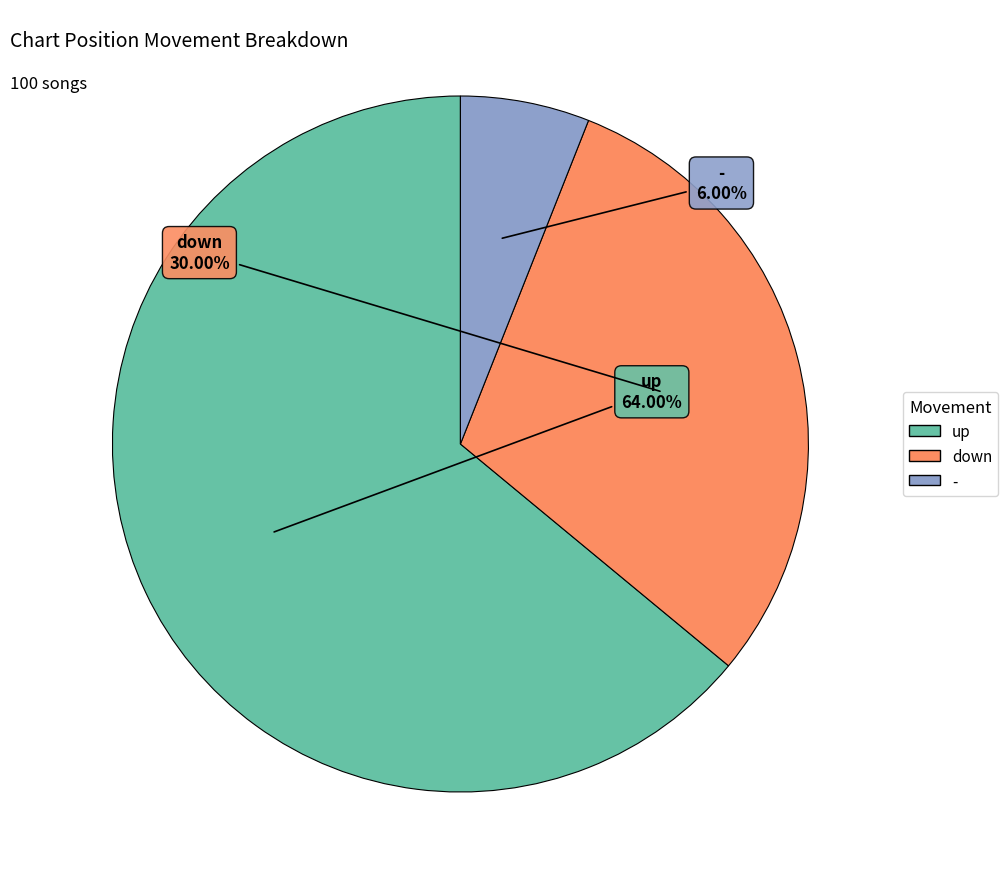

To the nearest percent, what percentage of the pie is -?

6%